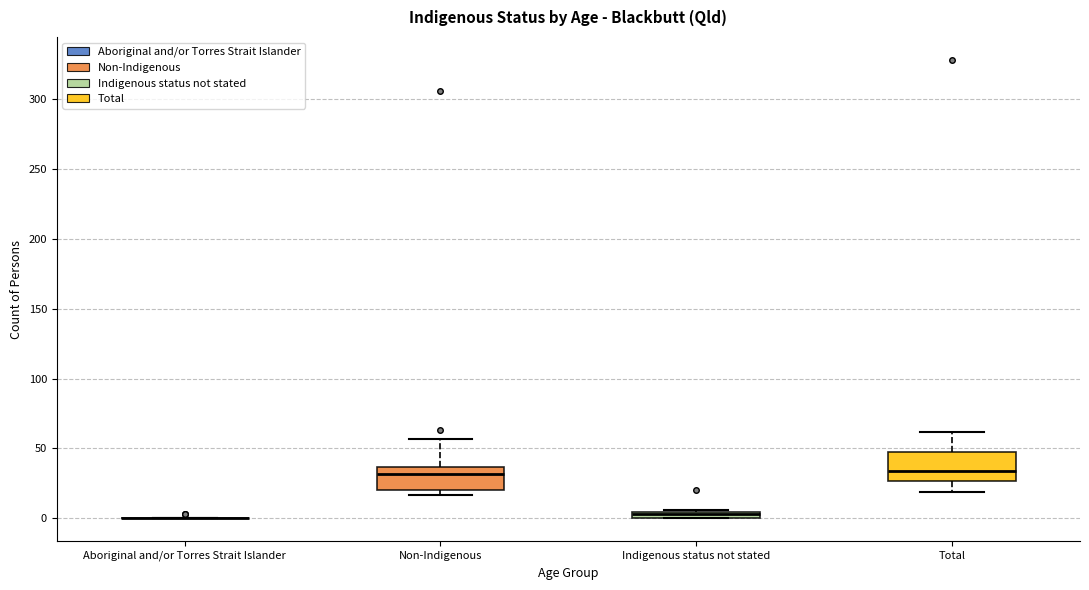

Where is the lower edge of the box for Non-Indigenous on the y-axis? The values are not printed on the chart, so give them approximately, as read against the axis.

20